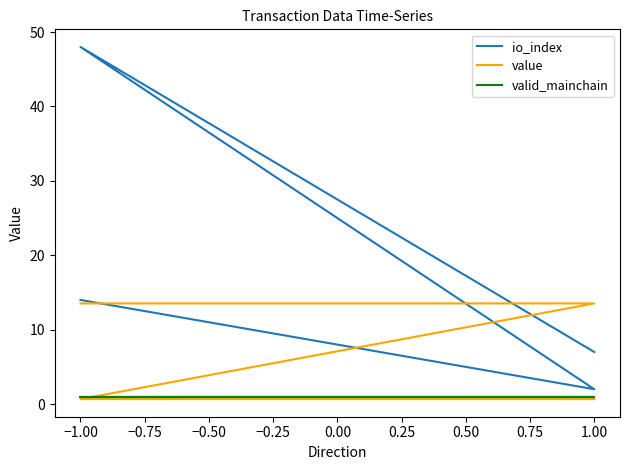

List the series in order of their peak value, highest first.

io_index, value, valid_mainchain